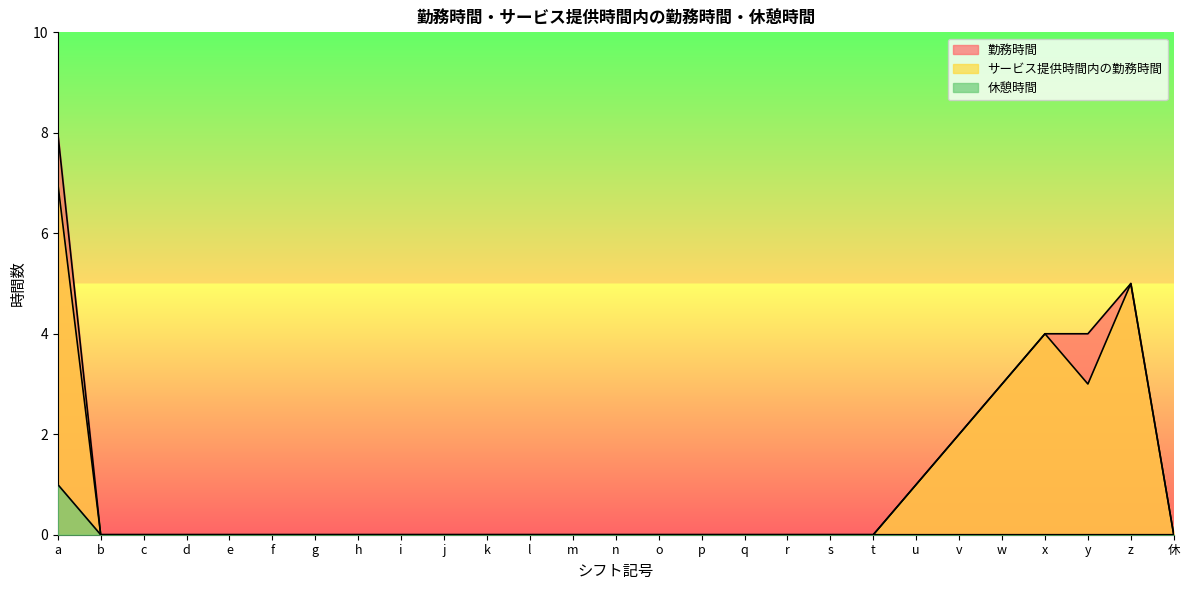

What is the label of the 6th point from the left?

f